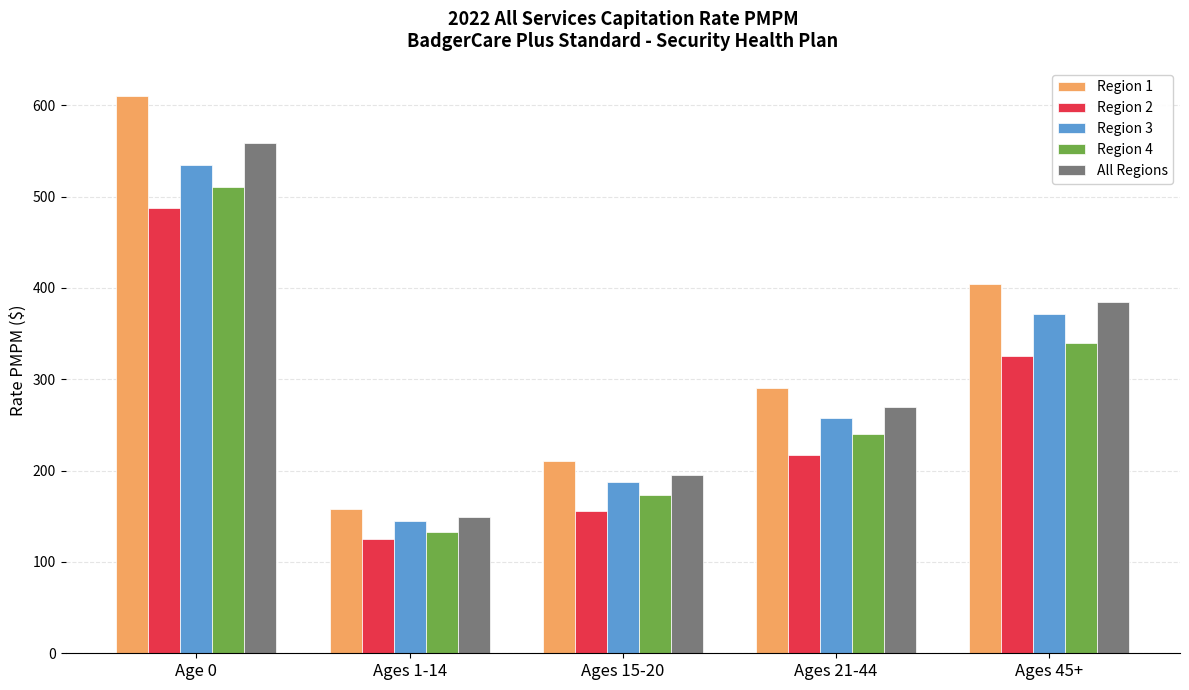

The Region 2 series shows 211.5 at Ages 15-20. True or false?

False